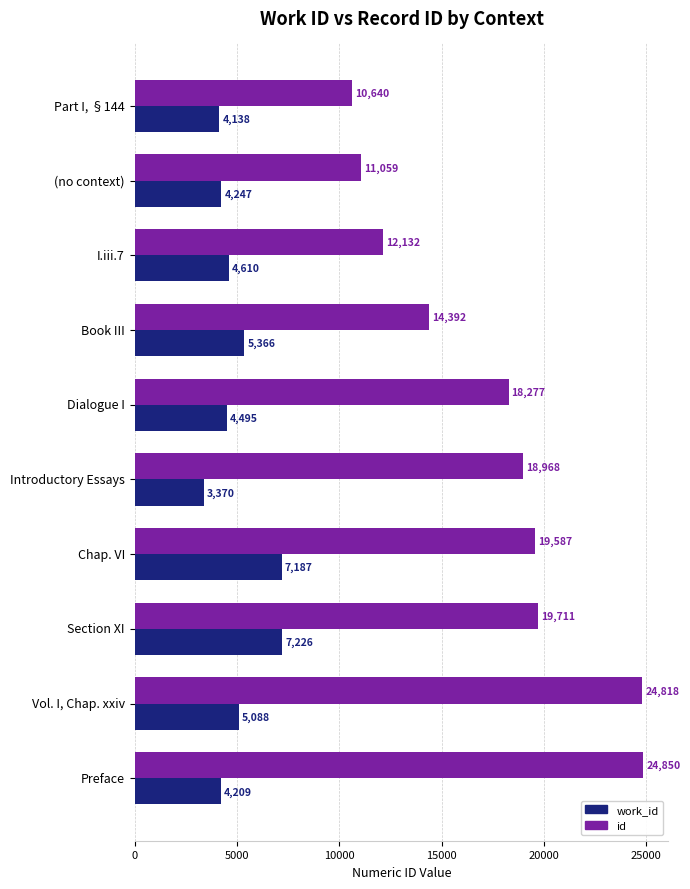

How many series are shown in this chart?

2